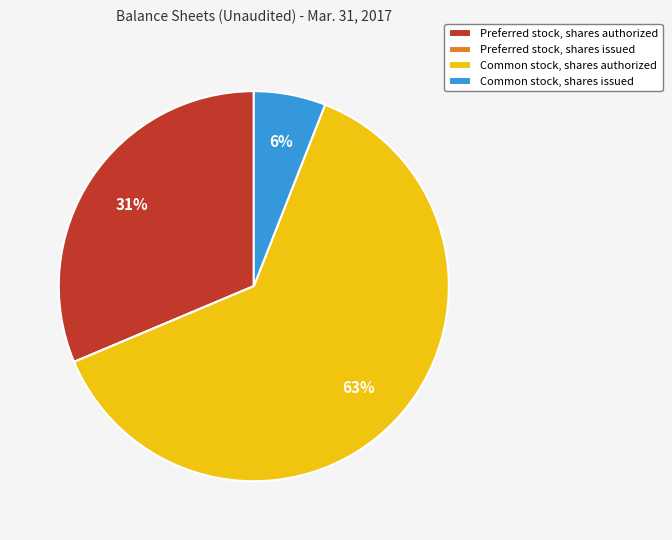

Which slice is the largest?

Common stock, shares authorized